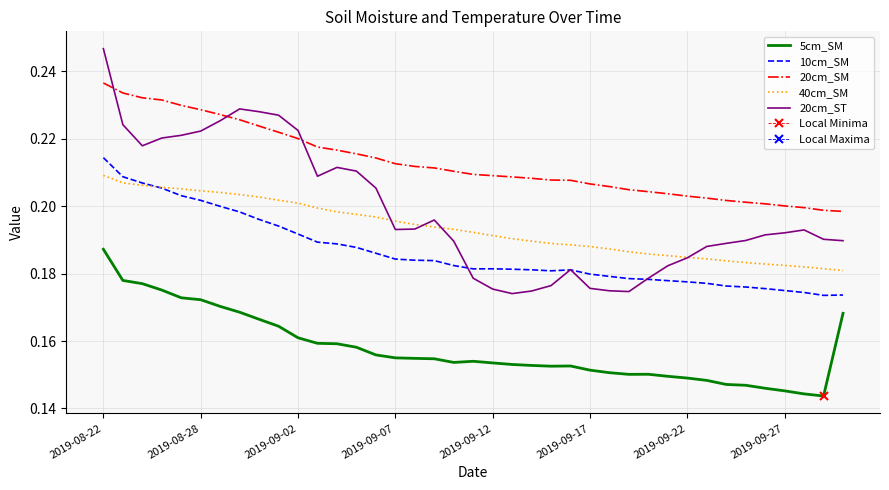

What is the value of the 20cm_ST point at the 35th from the left?

0.2